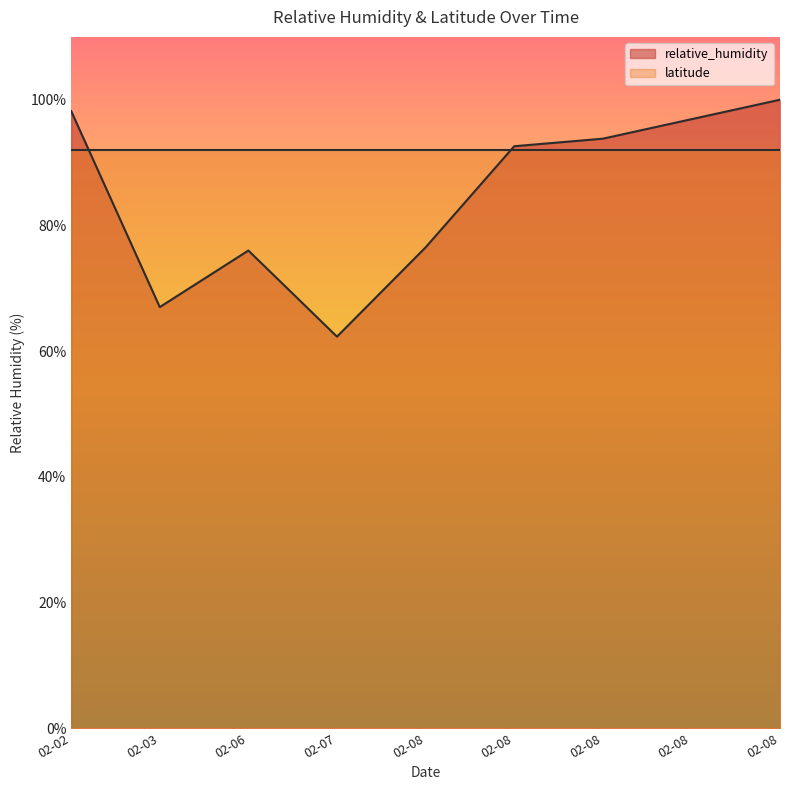

What is the value of the 2nd point from the left?

67.0